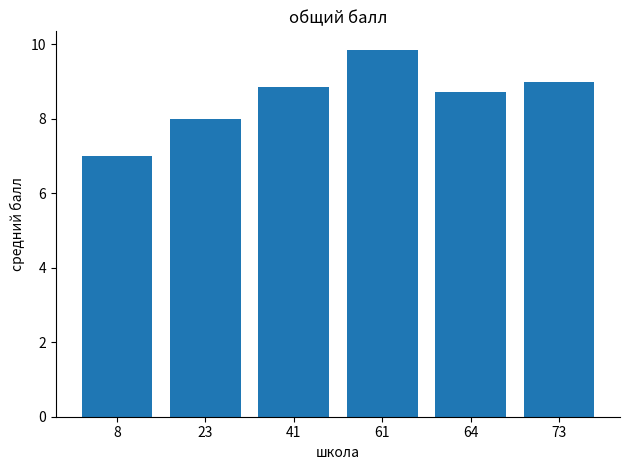

Rank the categories by value from lowest to highest.

8, 23, 64, 41, 73, 61